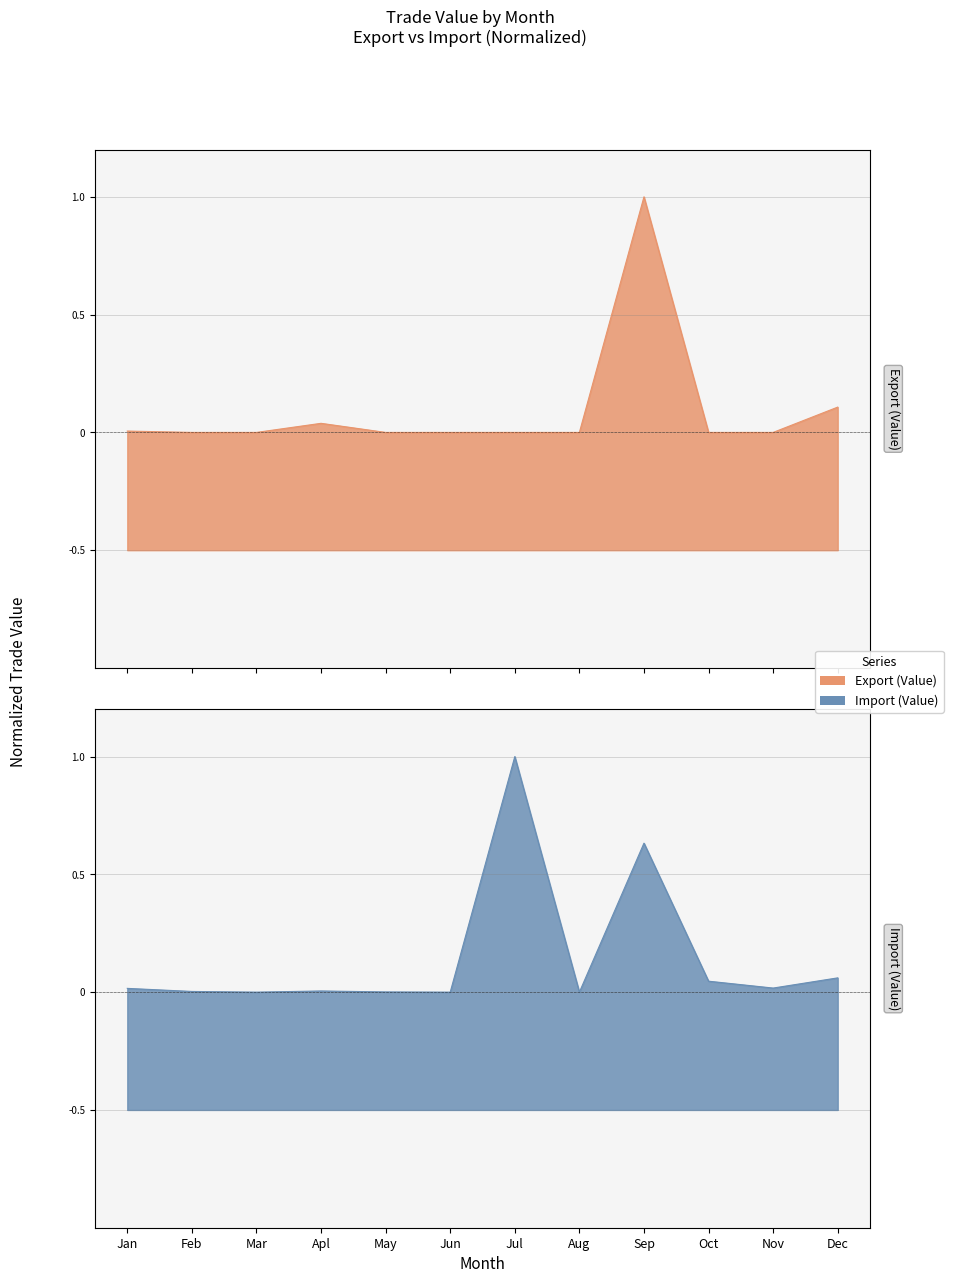

Which series has the widest spread of values?

Export (Value)